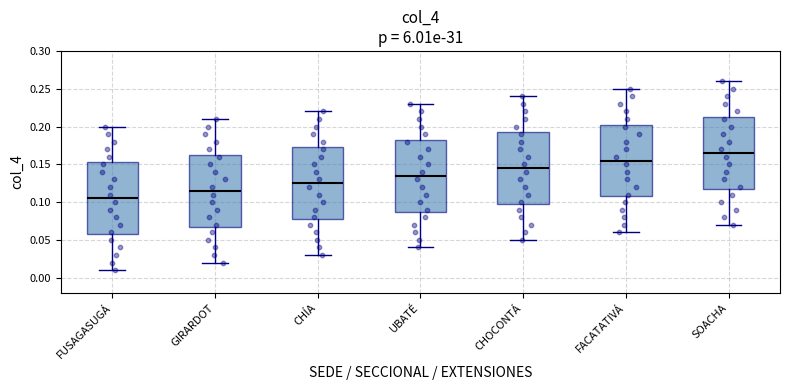

Reading left to right, read every box against the y-axis: the position of its median line, the range the box covers, and the ends of its whiskers. The values are not printed on the chart, so give them approximately, as read against the axis.

FUSAGASUGÁ: median 0.105, box 0.060 to 0.155, whiskers 0.010 to 0.200
GIRARDOT: median 0.115, box 0.070 to 0.165, whiskers 0.020 to 0.210
CHÍA: median 0.125, box 0.080 to 0.175, whiskers 0.030 to 0.220
UBATÉ: median 0.135, box 0.090 to 0.185, whiskers 0.040 to 0.230
CHOCONTÁ: median 0.145, box 0.100 to 0.195, whiskers 0.050 to 0.240
FACATATIVÁ: median 0.155, box 0.110 to 0.205, whiskers 0.060 to 0.250
SOACHA: median 0.165, box 0.120 to 0.215, whiskers 0.070 to 0.260